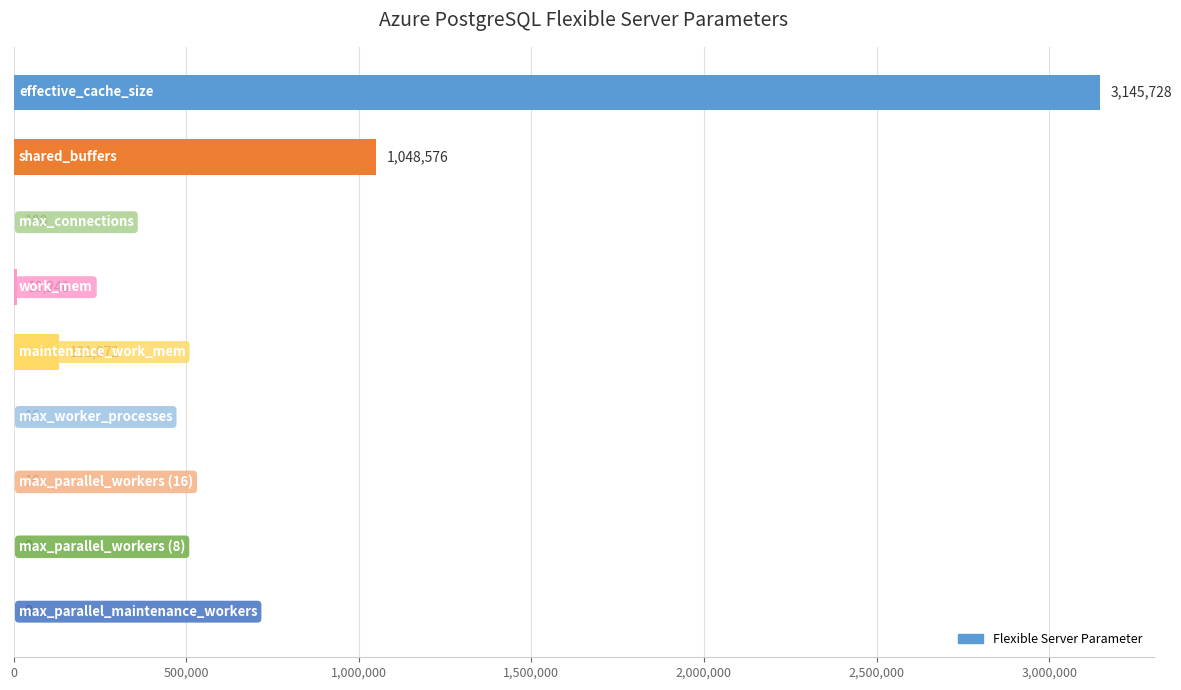

What is the sum of all values?

4335764